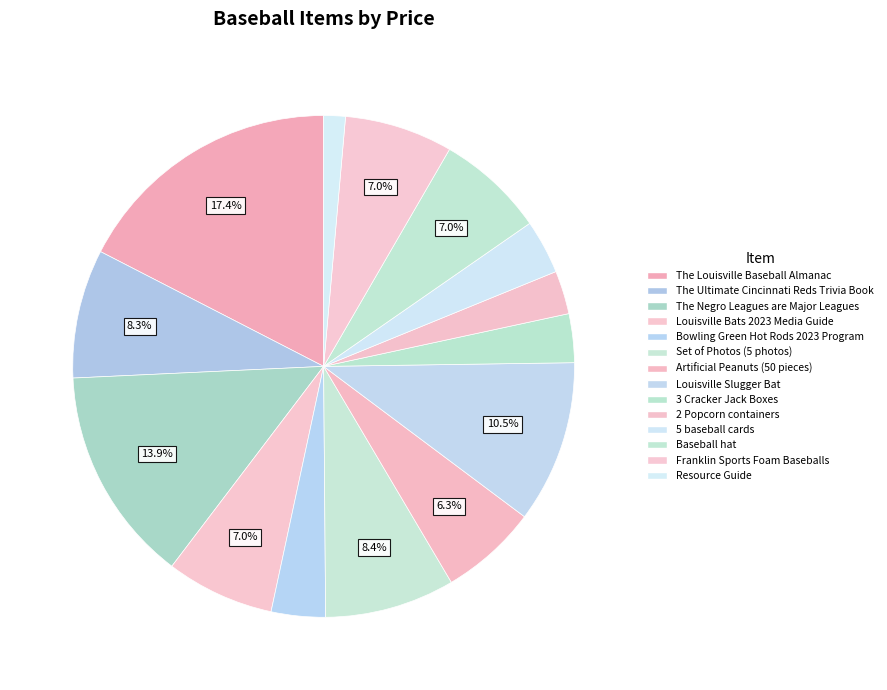

True or false: Louisville Slugger Bat accounts for 1% of the total.

False